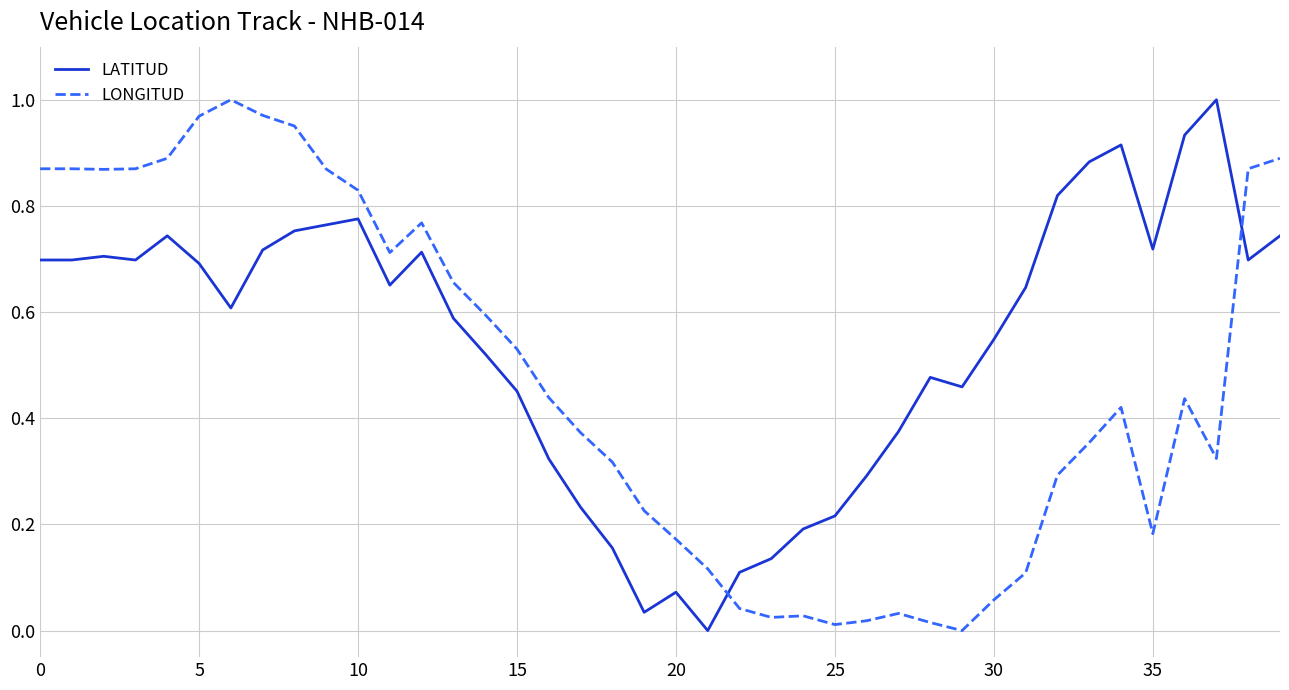

Which series has the largest total across all categories?

LATITUD